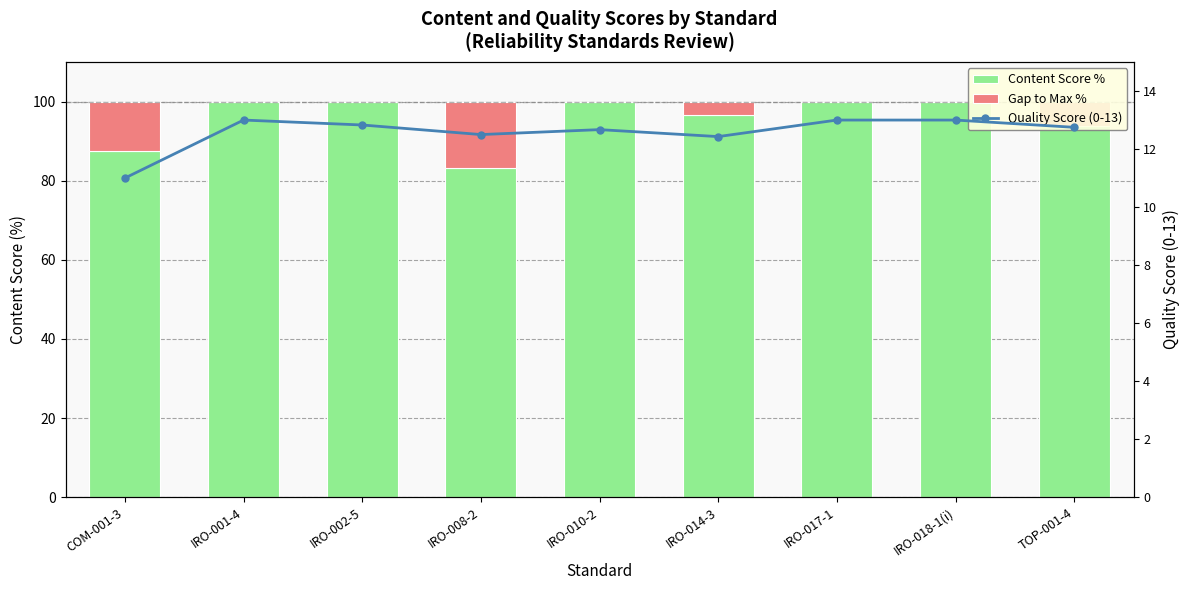

At which category is the sum across all series the highest?

IRO-001-4